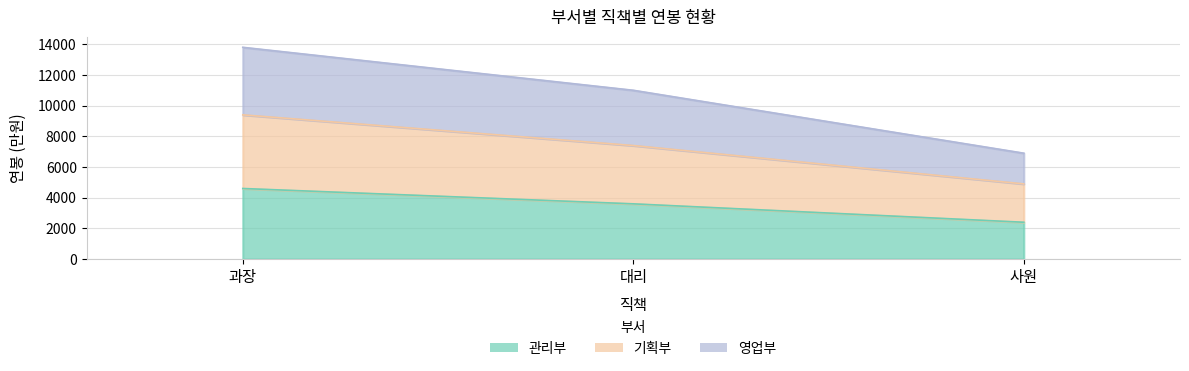

Is it true that 관리부 equals 2400 at 사원?

True